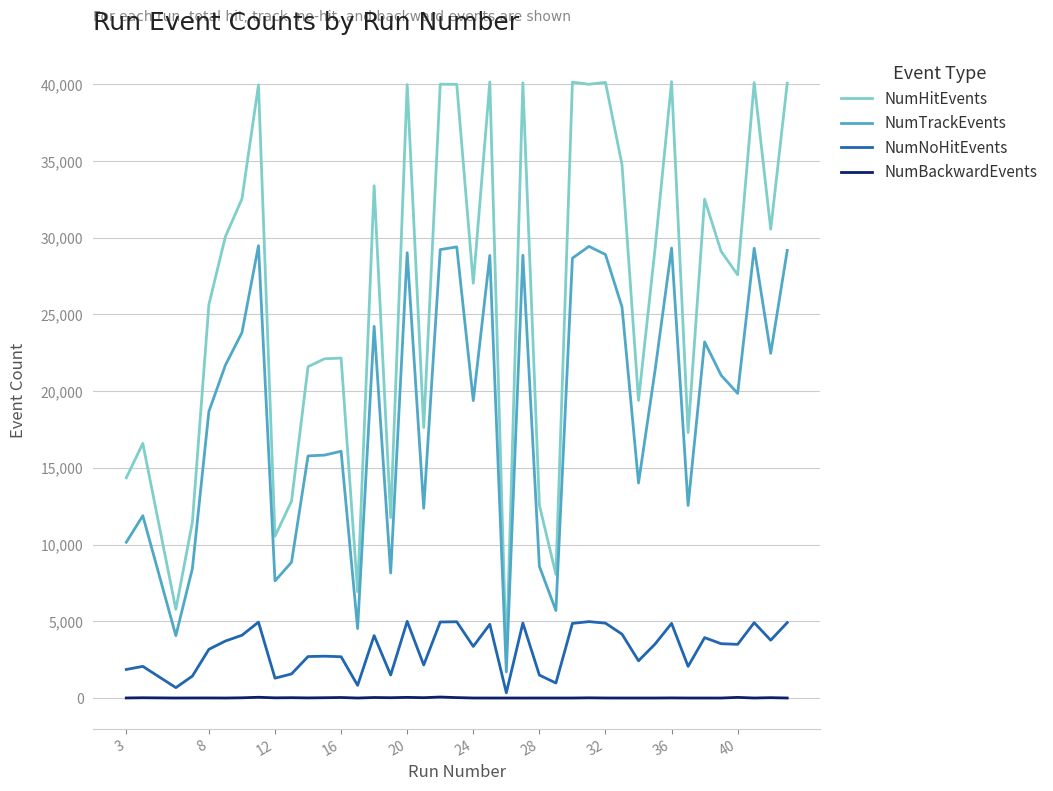

List the series in order of their peak value, lowest first.

NumBackwardEvents, NumNoHitEvents, NumTrackEvents, NumHitEvents